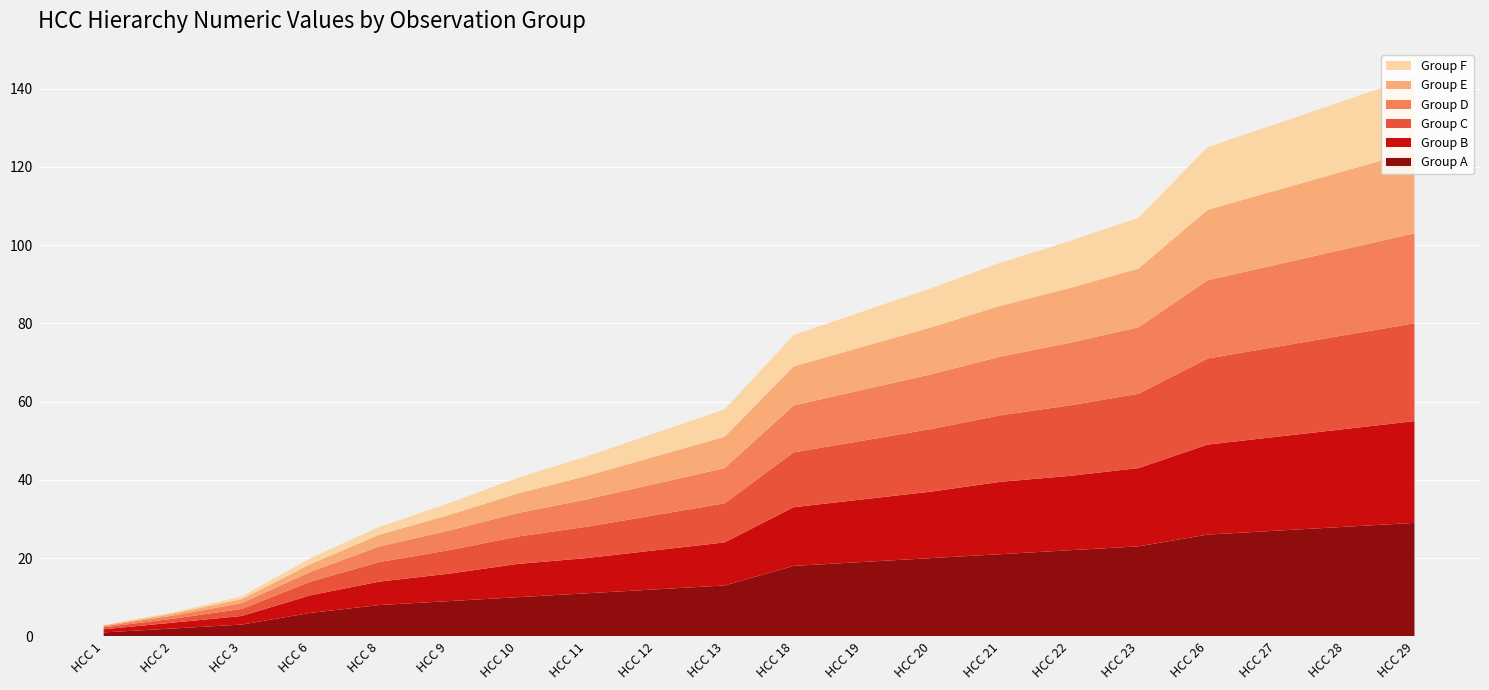

Reading left to right, what are all the values shown in this chart?

Group A: 1.0	2.0	3.0	6.0	8.0	9.0	10.0	11.0	12.0	13.0	18.0	19.0	20.0	21.0	22.0	23.0	26.0	27.0	28.0	29.0
Group B: 0.8	1.5	2.2	4.5	6.0	7.0	8.5	9.0	10.0	11.0	15.0	16.0	17.0	18.5	19.0	20.0	23.0	24.0	25.0	26.0
Group C: 0.5	1.0	1.8	3.5	5.0	6.0	7.0	8.0	9.0	10.0	14.0	15.0	16.0	17.0	18.0	19.0	22.0	23.0	24.0	25.0
Group D: 0.3	0.8	1.5	2.5	4.0	5.0	6.0	7.0	8.0	9.0	12.0	13.0	14.0	15.0	16.0	17.0	20.0	21.0	22.0	23.0
Group E: 0.2	0.5	1.0	2.0	3.0	4.0	5.0	6.0	7.0	8.0	10.0	11.0	12.0	13.0	14.0	15.0	18.0	19.0	20.0	21.0
Group F: 0.1	0.3	0.7	1.5	2.0	3.0	4.0	5.0	6.0	7.0	8.0	9.0	10.0	11.0	12.0	13.0	16.0	17.0	18.0	19.0